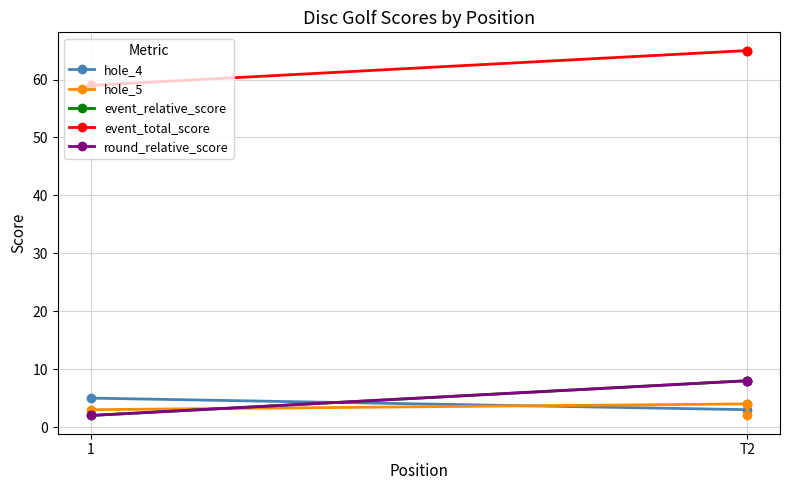

What is the value of the hole_4 point at the 1st from the left?

5